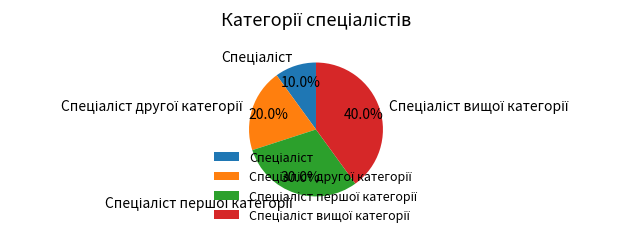

Is there a majority slice in this chart?

No